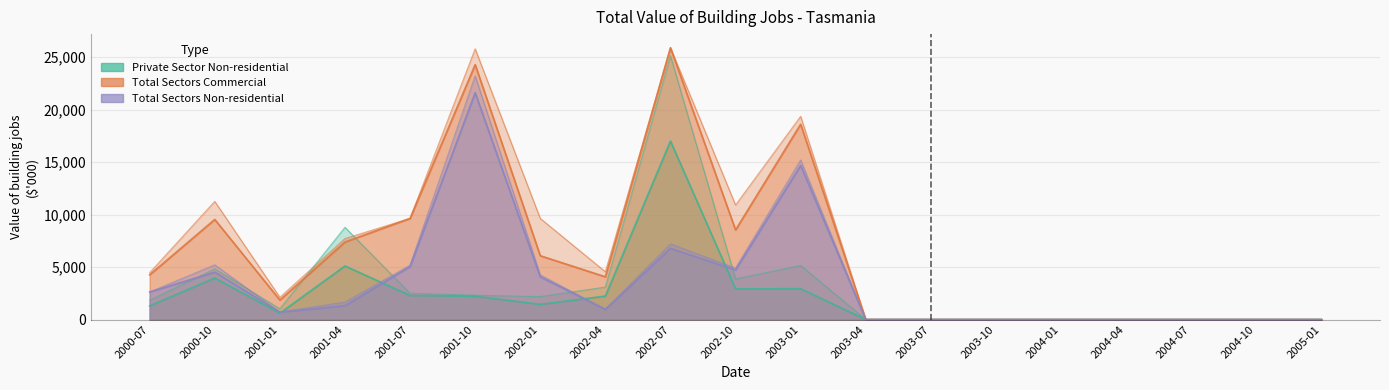

Where is the first local minimum for Total Sectors Offices?

2001-01